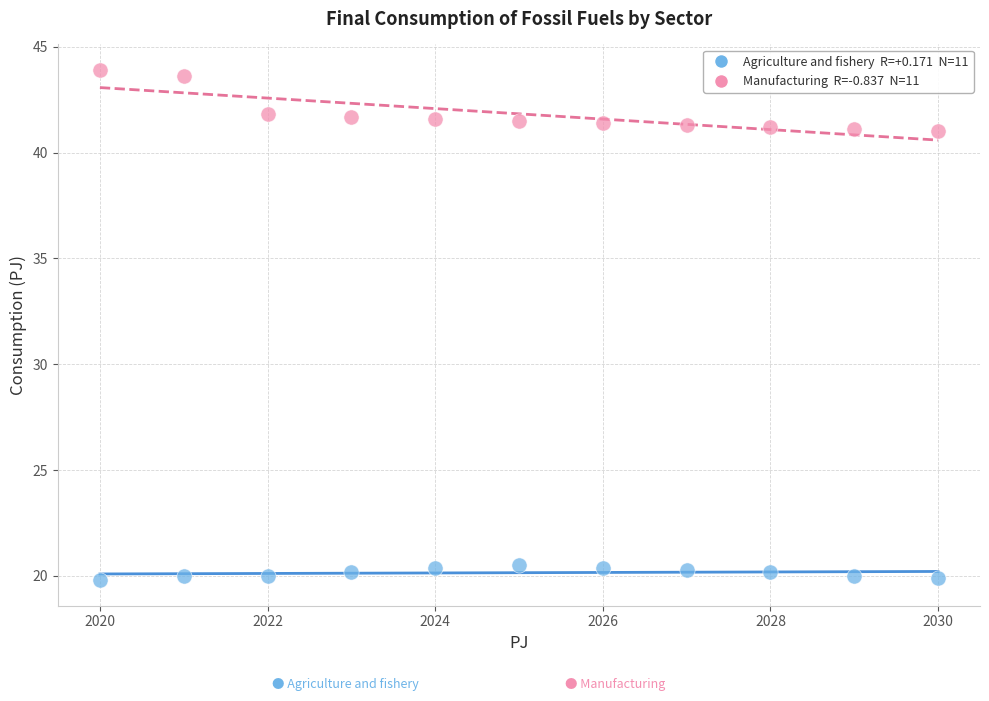

Across all data points, what is the range of X values (max minus min)?

10.0